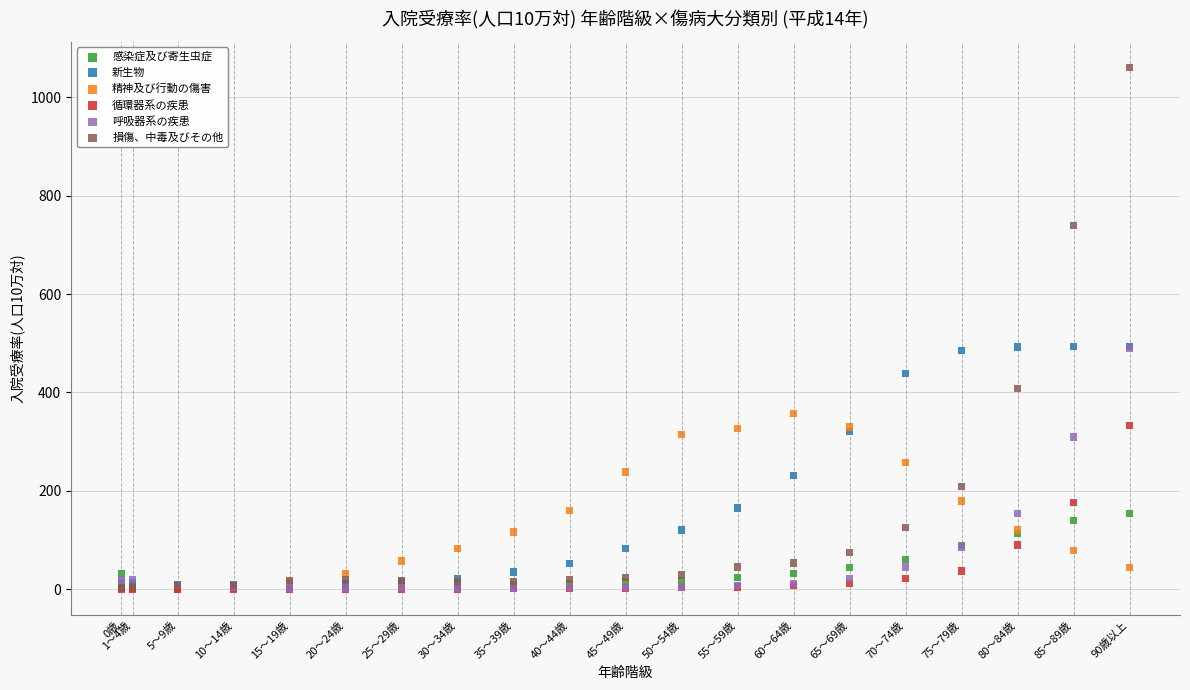

What are all the series names shown in the legend?

感染症及び寄生虫症, 新生物, 精神及び行動の傷害, 循環器系の疾患, 呼吸器系の疾患, 損傷、中毒及びその他